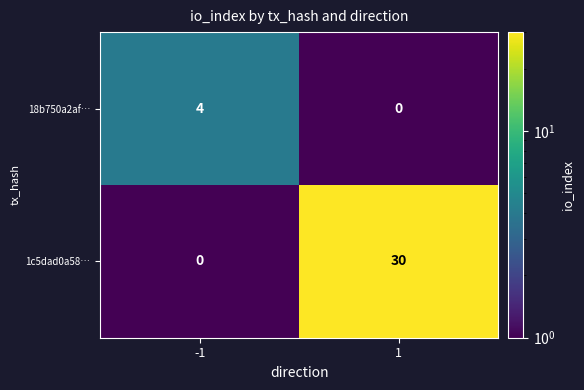

Reading left to right, extract all data points from this chart.

18b750a2af…: 4	0
1c5dad0a58…: 0	30